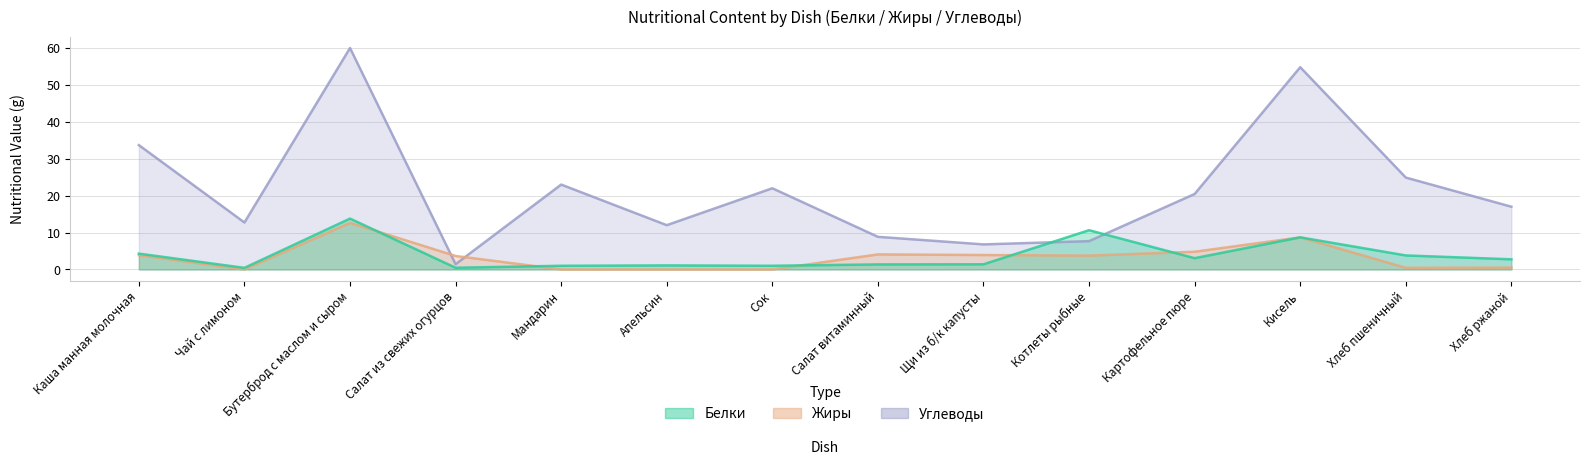

The Белки series shows 1.1 at Апельсин. True or false?

True